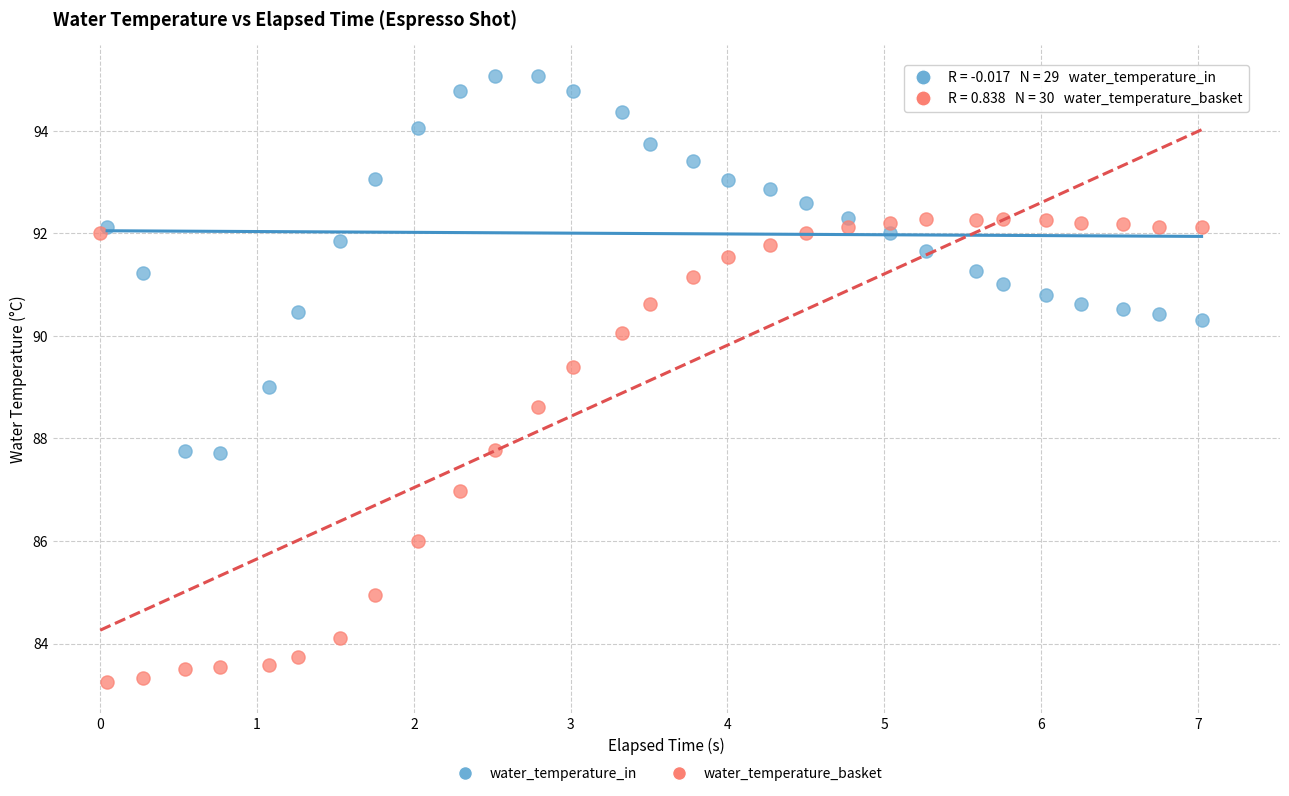

Which series reaches the minimum Y coordinate?

water_temperature_basket